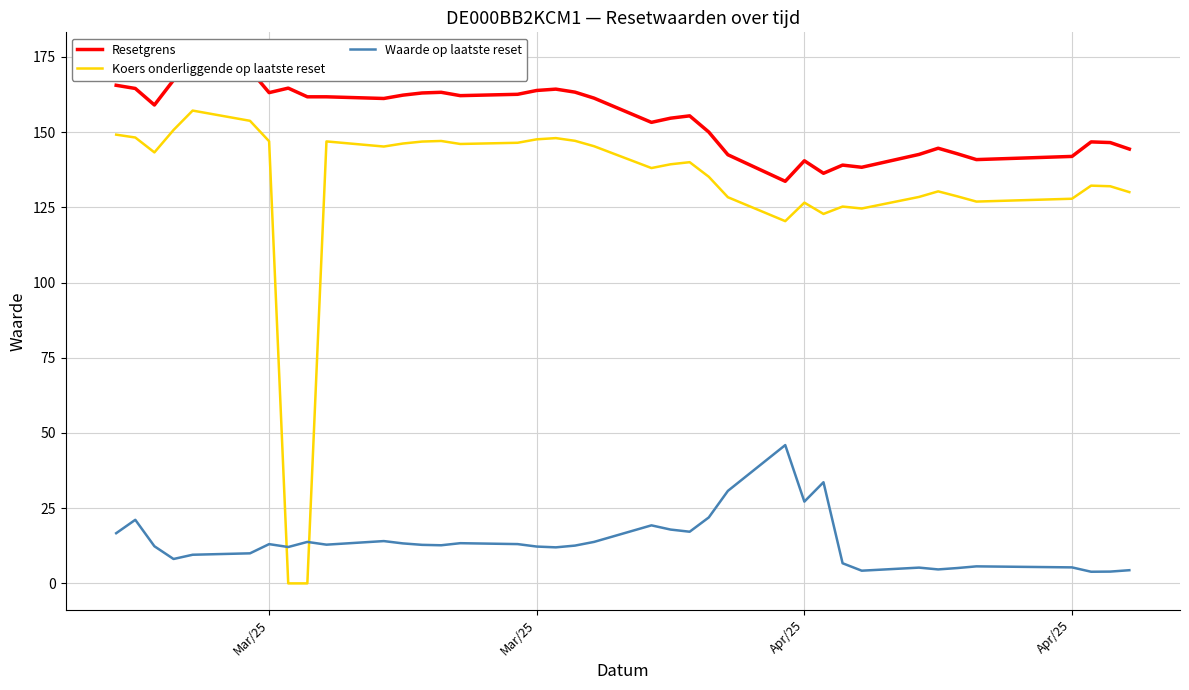

True or false: Koers onderliggende op laatste reset and Resetgrens intersect in this chart.

False